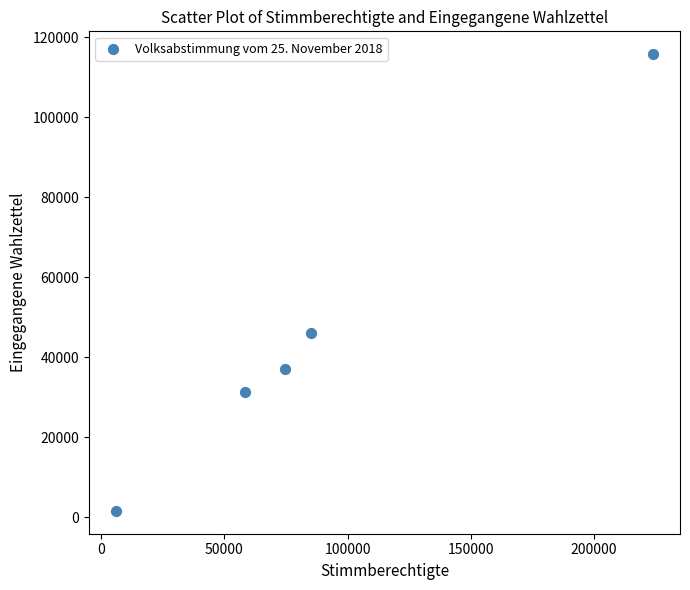

What Y value in the scatter plot is closest to 58688?

45988